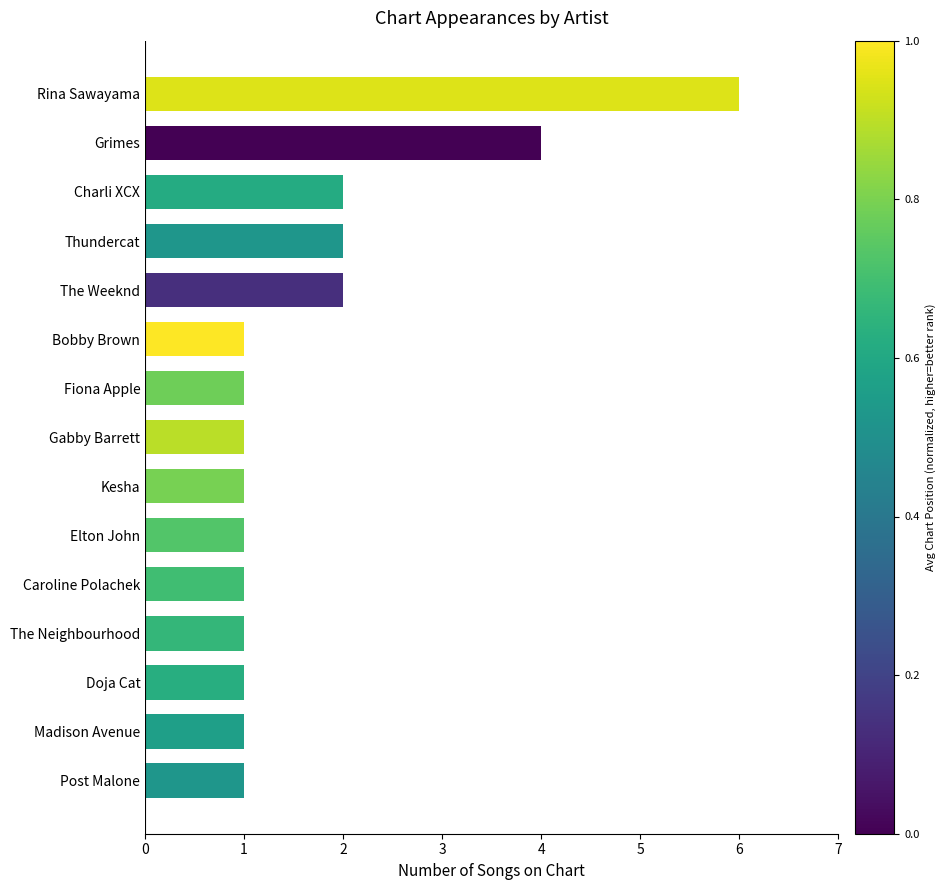

What is the difference between the maximum and second lowest values?

5